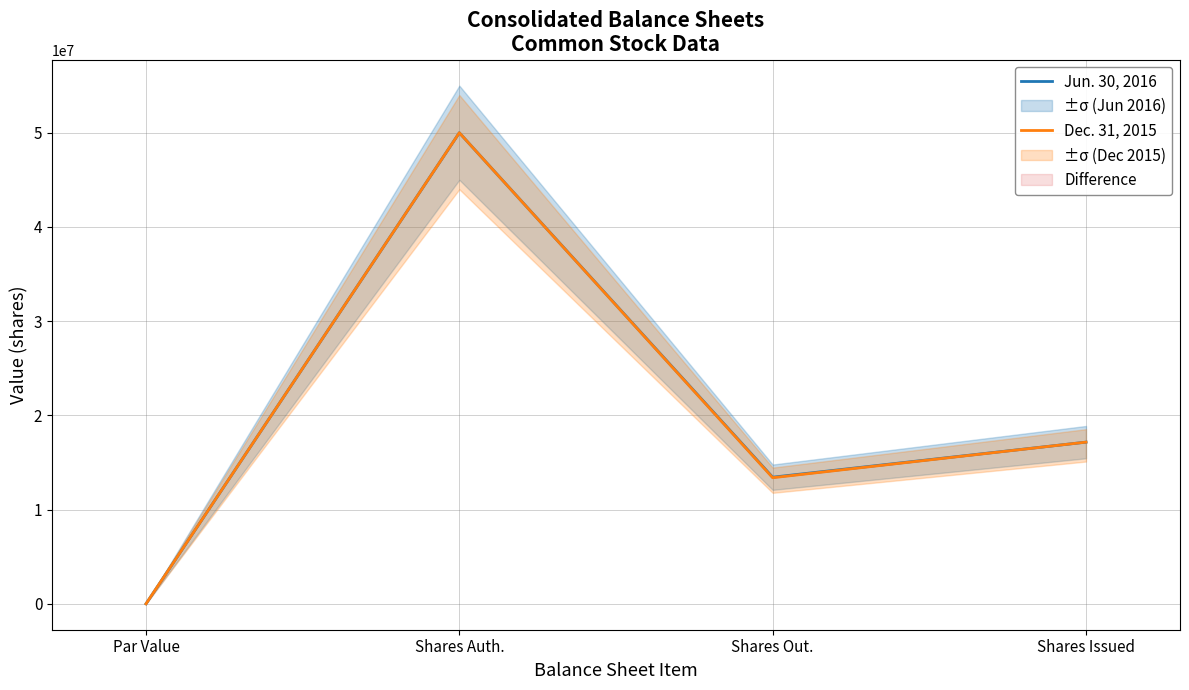

How many values in the Dec. 31, 2015 series exceed 17161096?

1